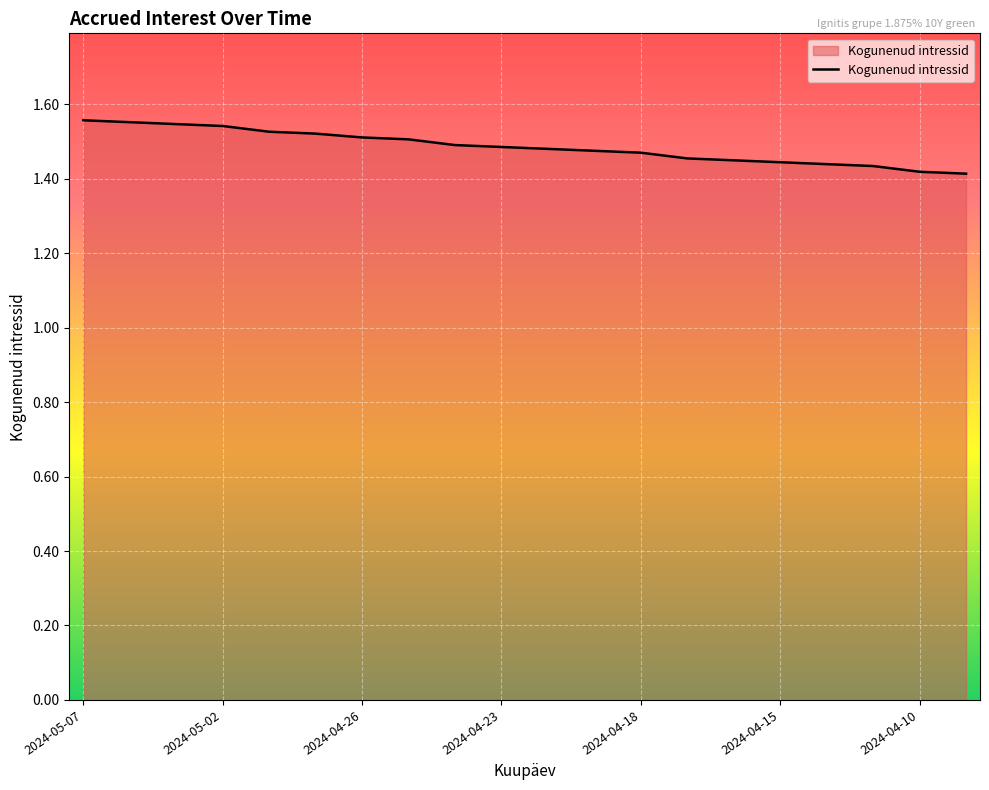

Reading left to right, what are all the values shown in this chart?

1.6	1.6	1.5	1.5	1.5	1.5	1.5	1.5	1.5	1.5	1.5	1.5	1.5	1.5	1.4	1.4	1.4	1.4	1.4	1.4